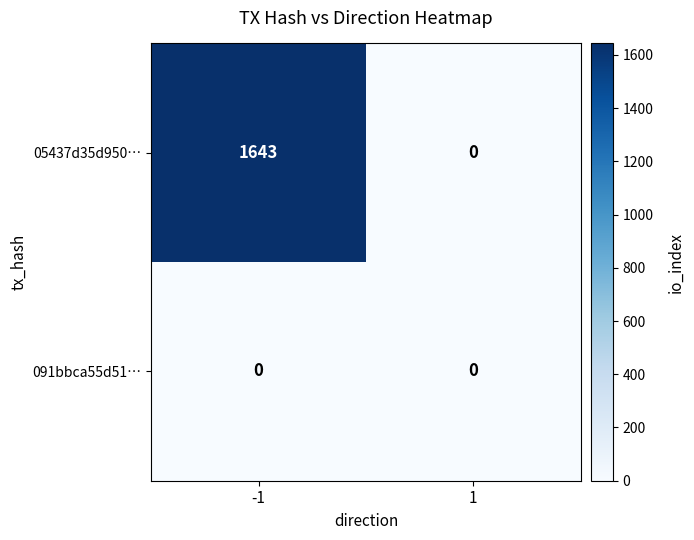

The value of 05437d35d950… at 1 is 0. True or false?

True